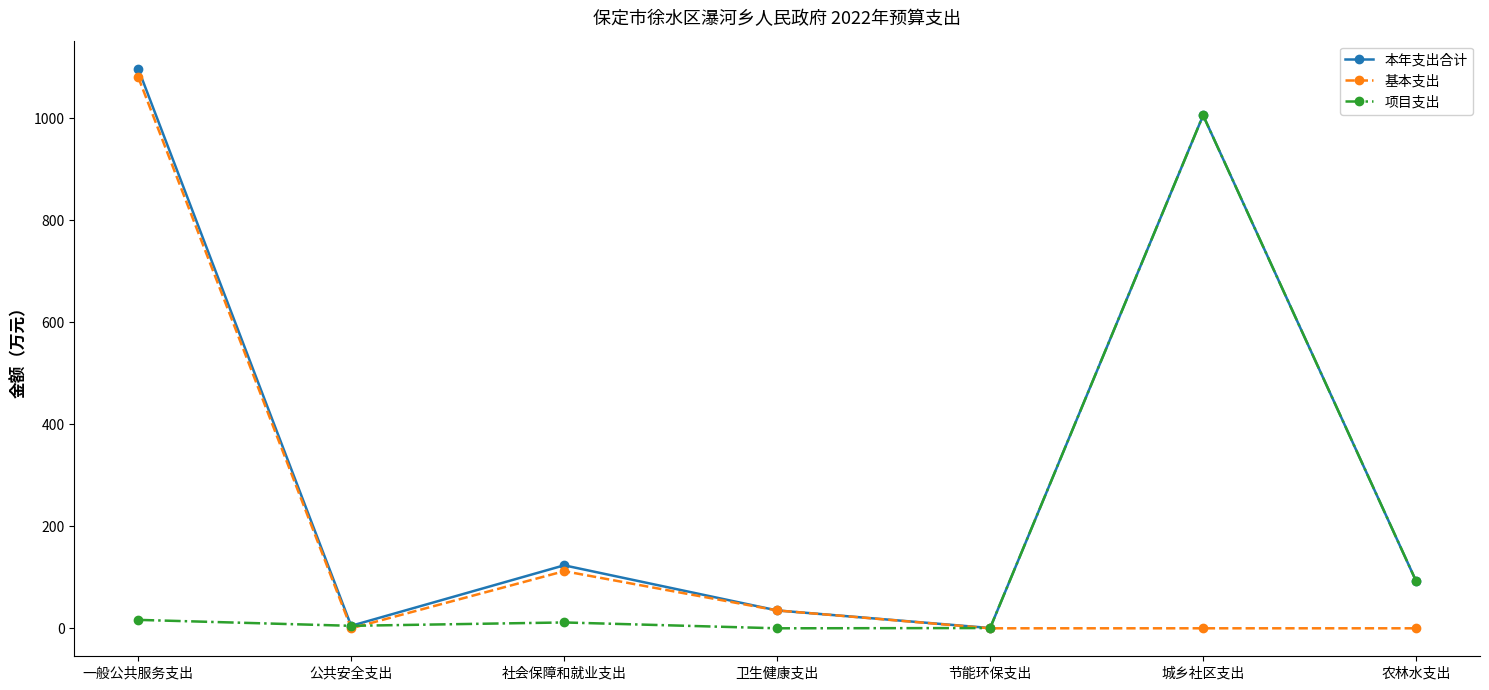

How many lines are shown in the chart?

3